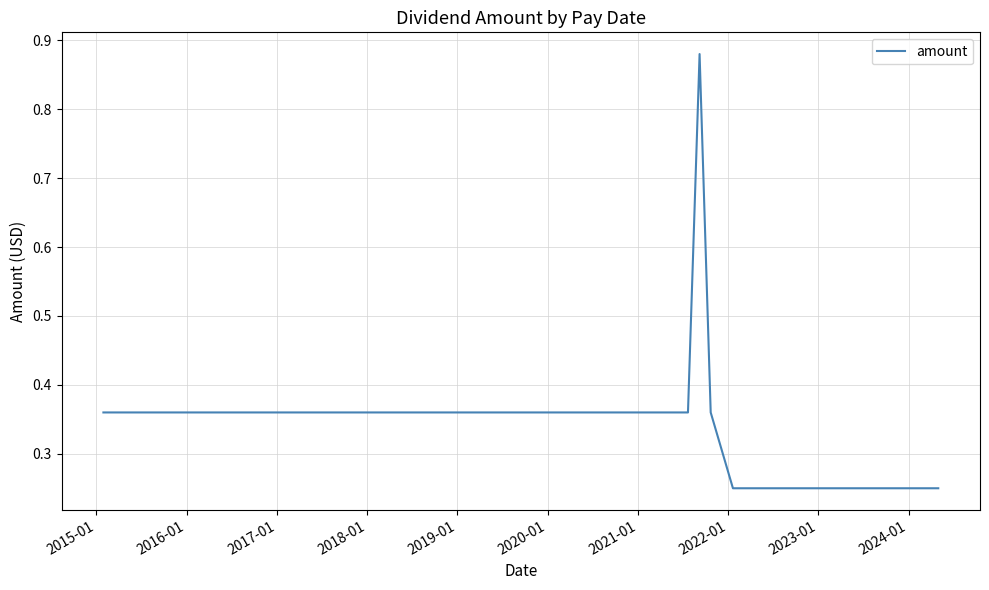

What is the minimum value shown in the chart?

0.2